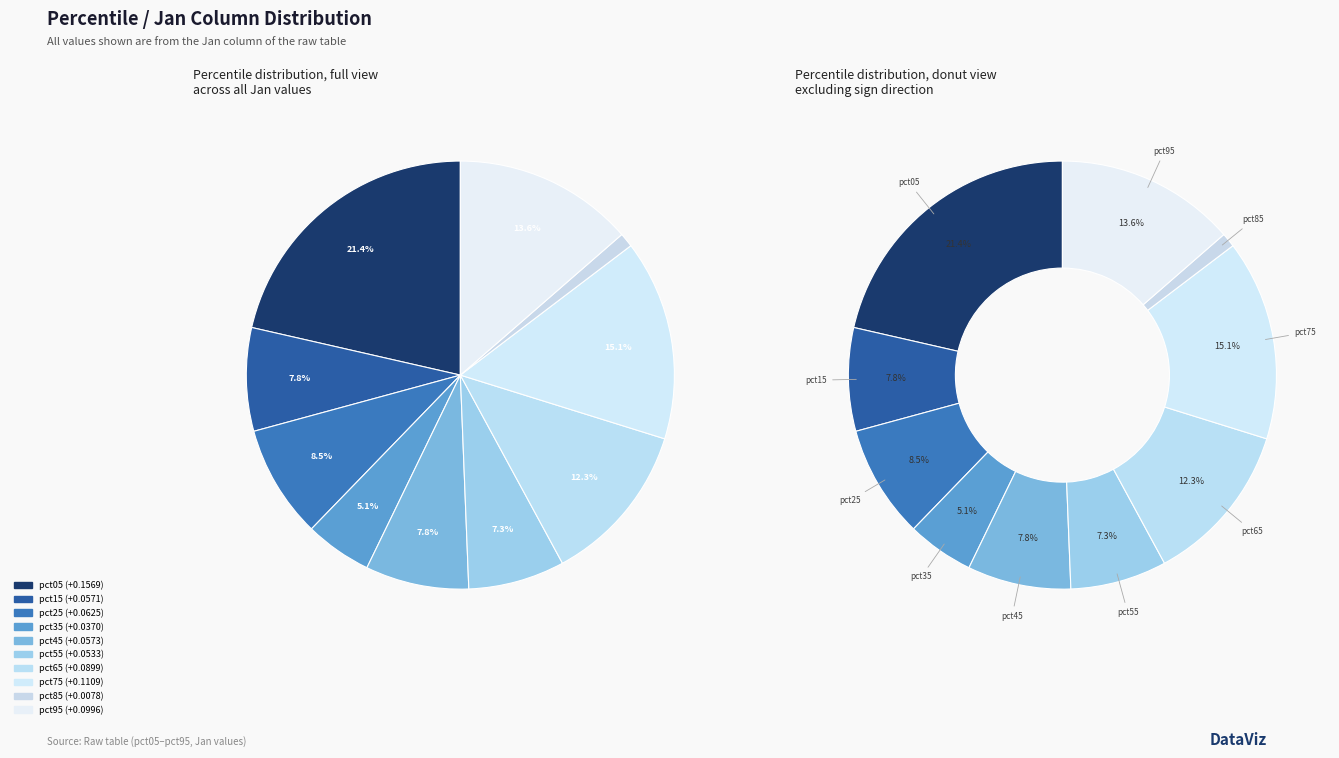

What percentage do pct85 and pct95 together represent?

14.7%